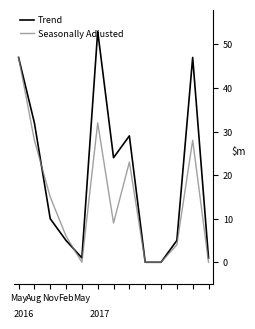

Which series has the widest spread of values?

Trend